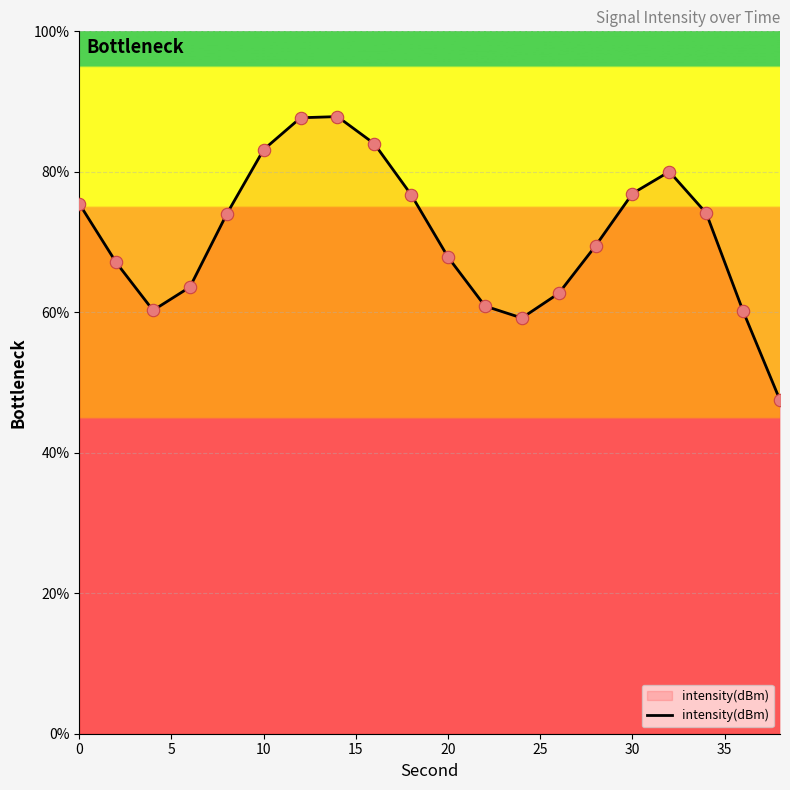

What is the difference between the maximum and minimum values?

40.4